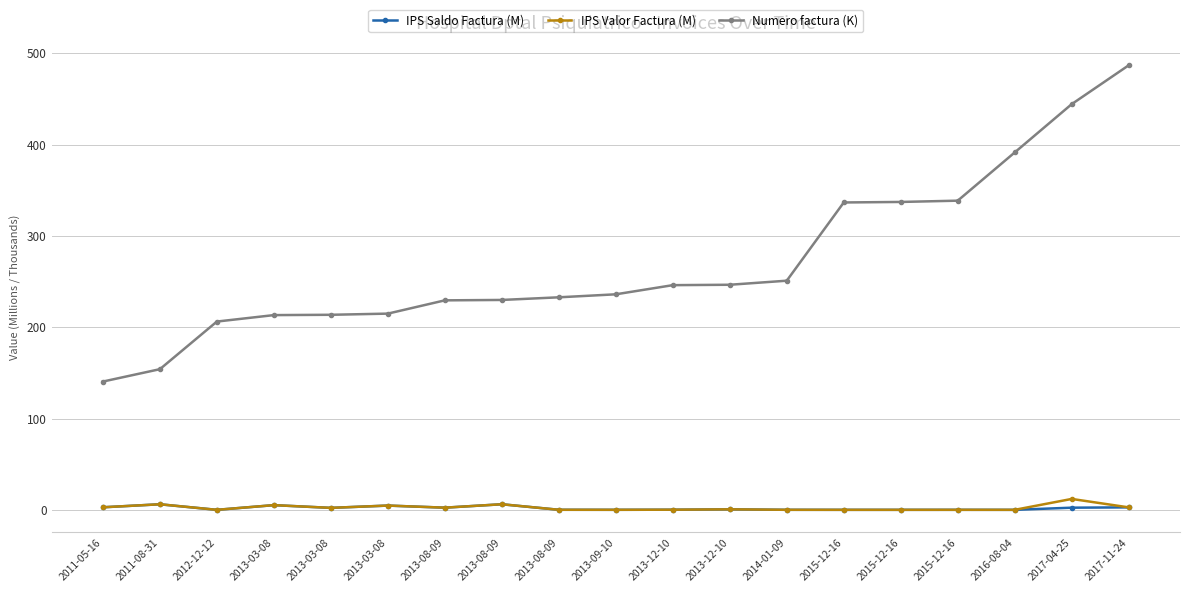

What is the maximum value shown in the chart?

486.8